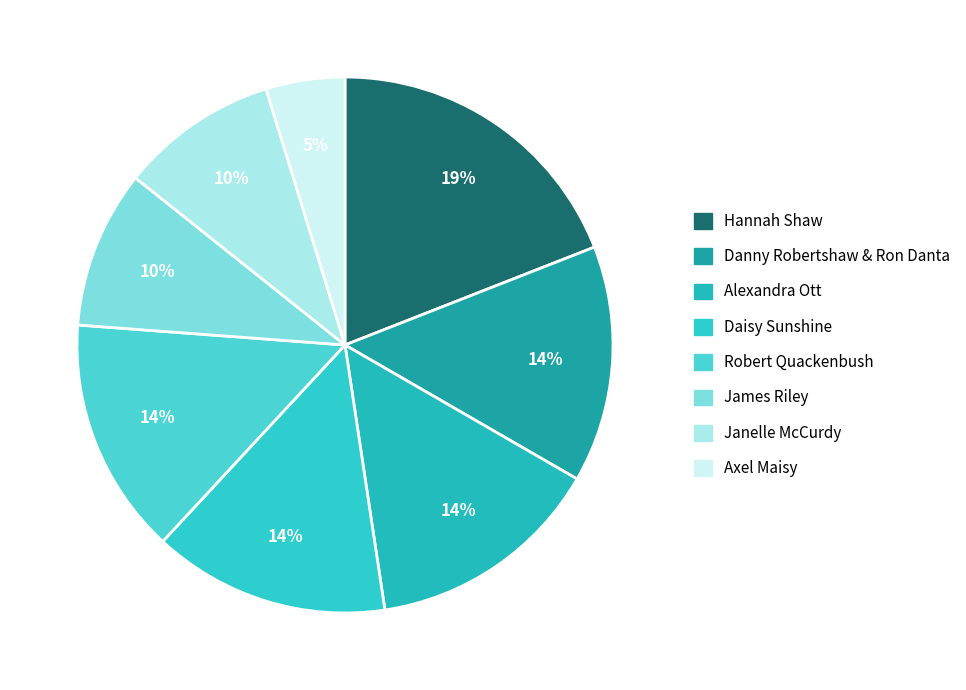

What percentage is the Janelle McCurdy slice, to the nearest percent?

10%